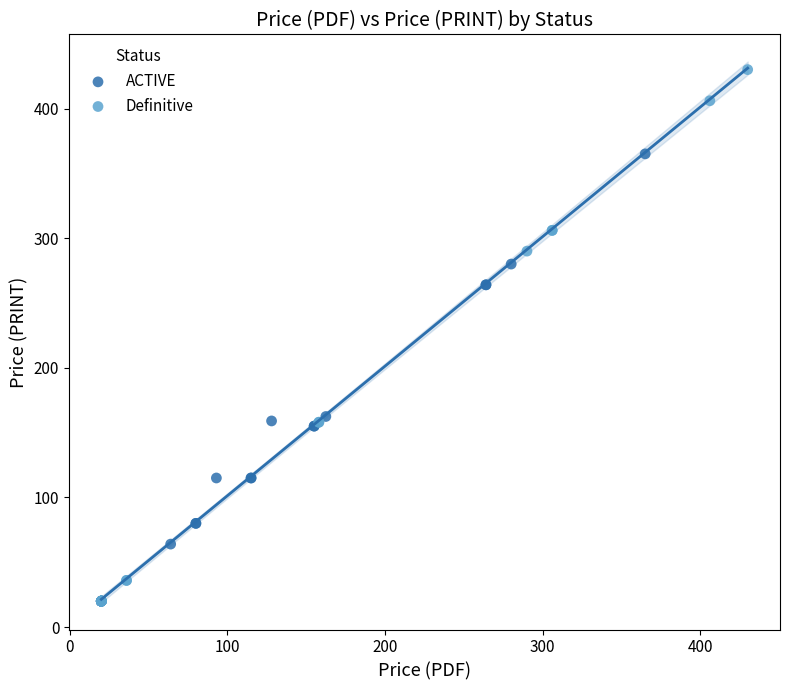

Which series has the largest Y range (max minus min)?

Definitive